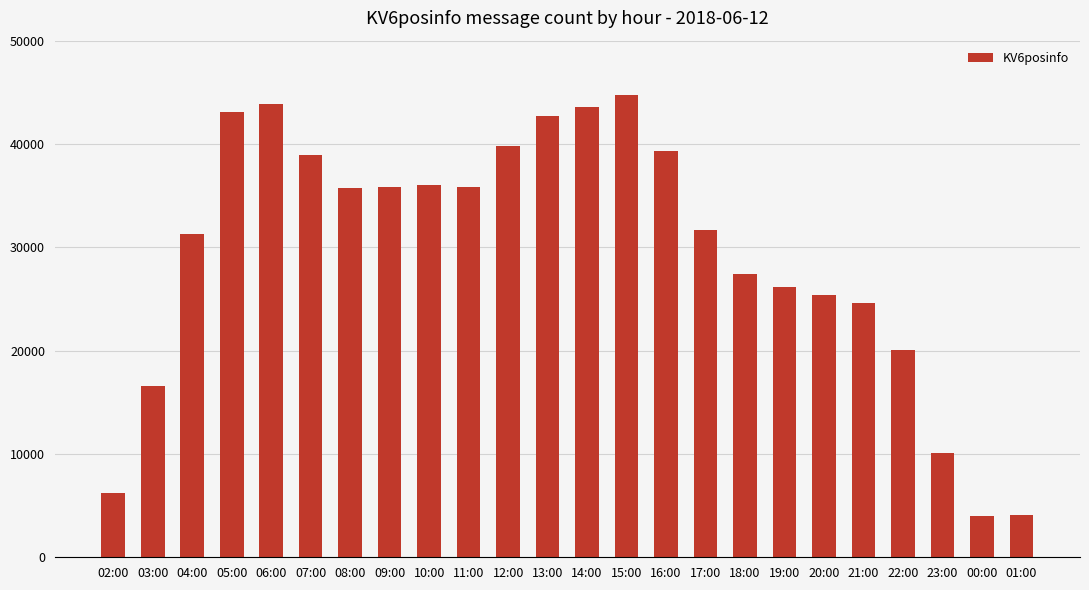

What is the sum of all values?

707063